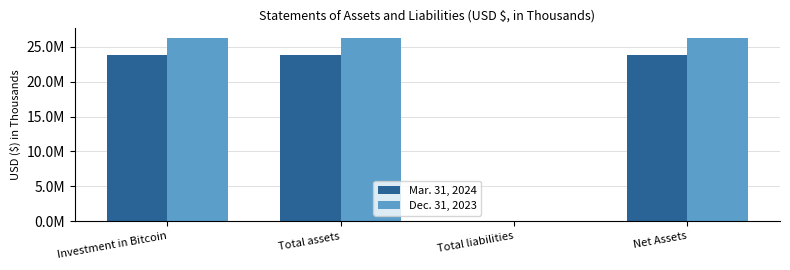

At which category is the sum across all series the highest?

Investment in Bitcoin